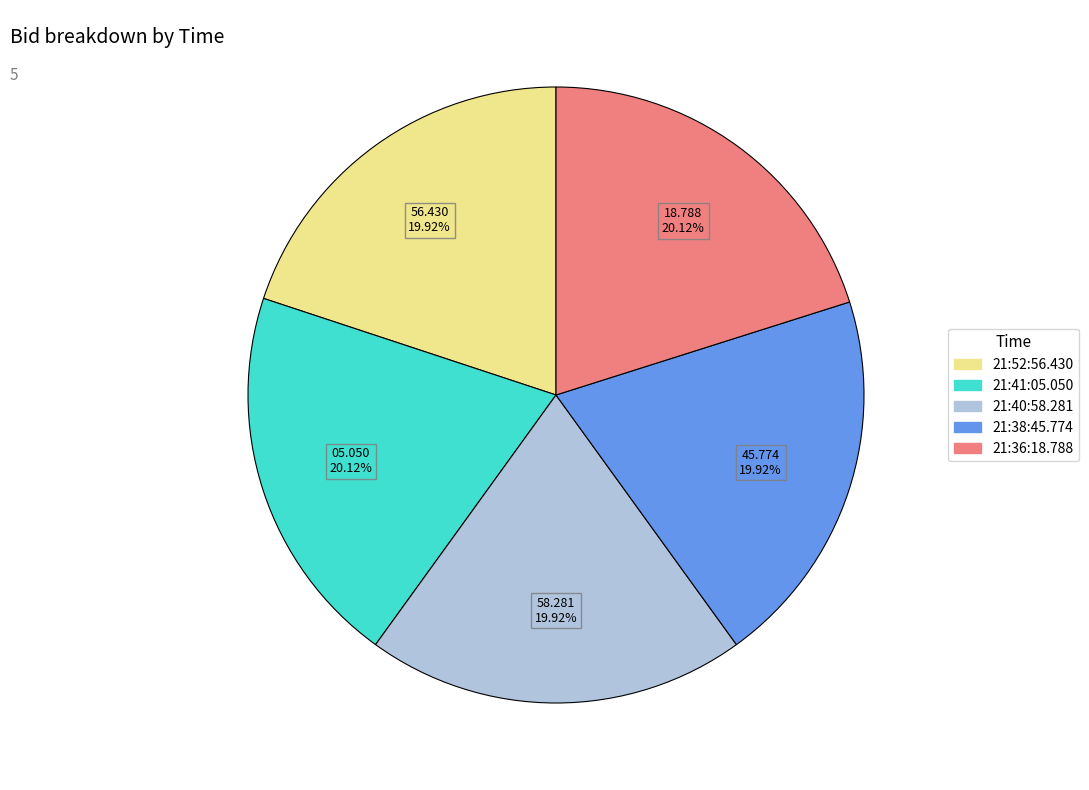

What percentage is the 21:36:18.788 slice, to the nearest percent?

20%